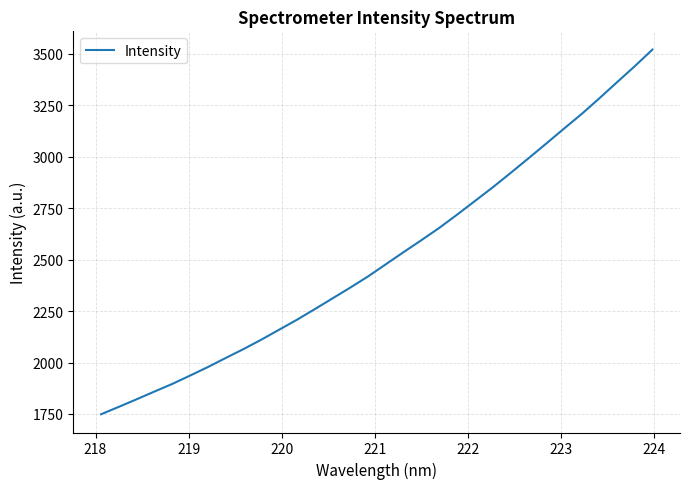

Does the chart display data point markers on the line(s)?

No